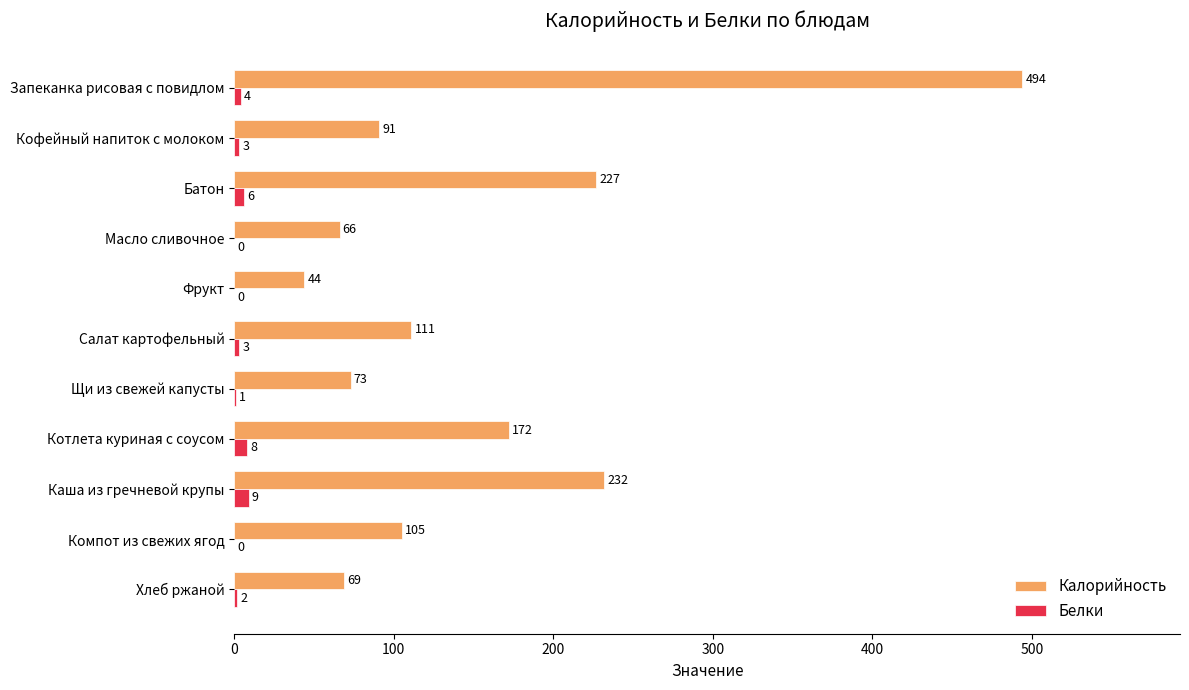

What is the highest value of the Калорийность series?

494